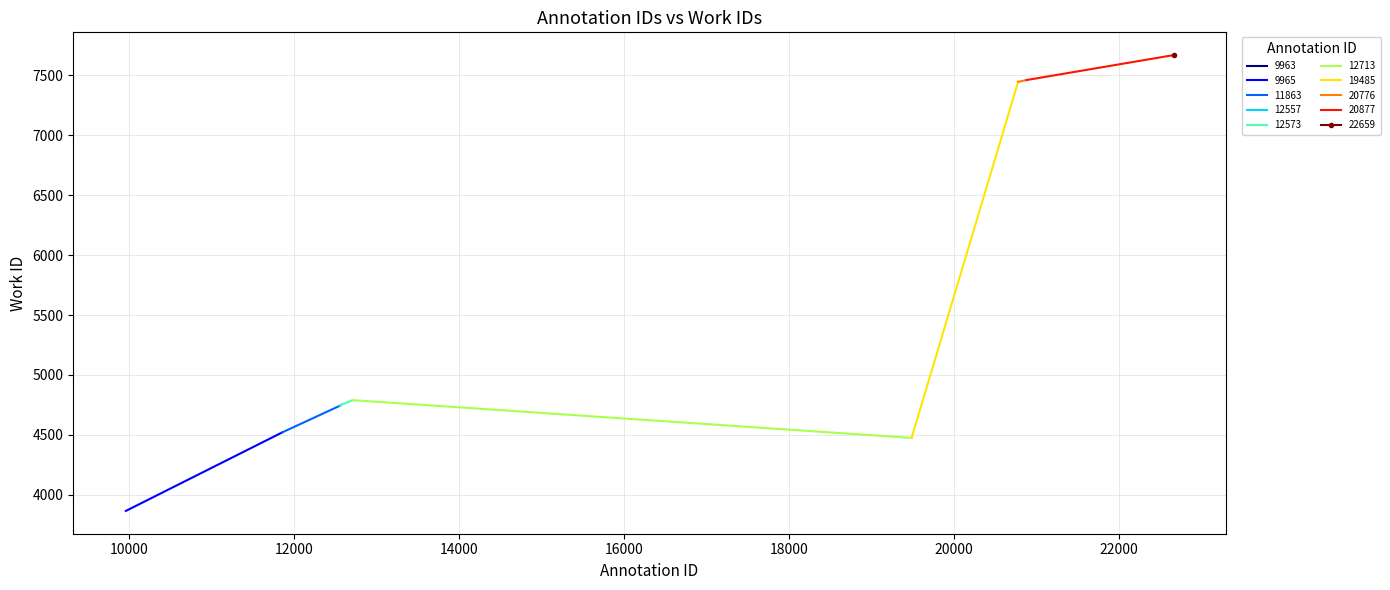

What is the value of the 5th point from the left?

4751